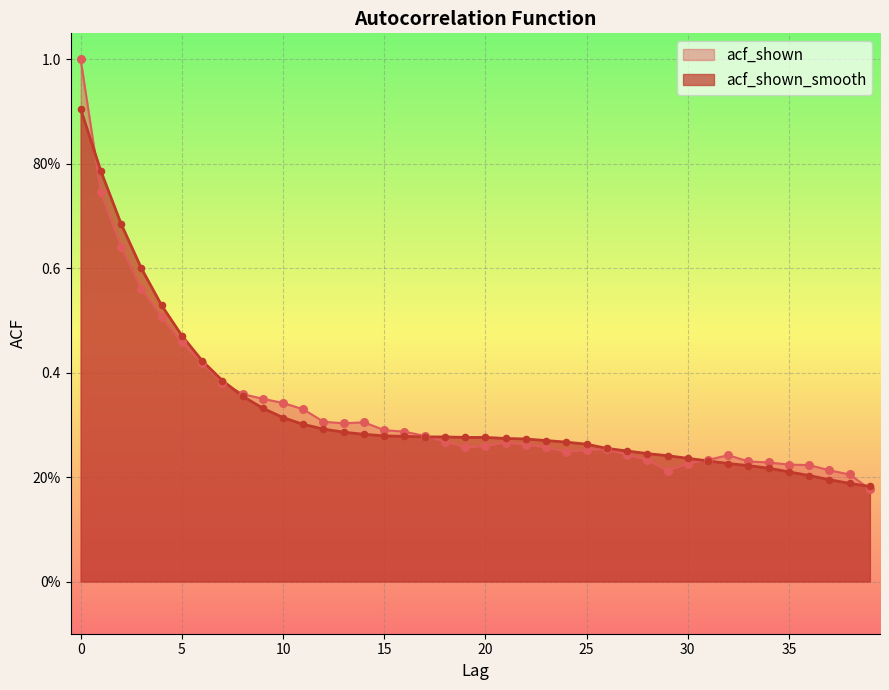

At how many categories does at least one series exceed 0?

40